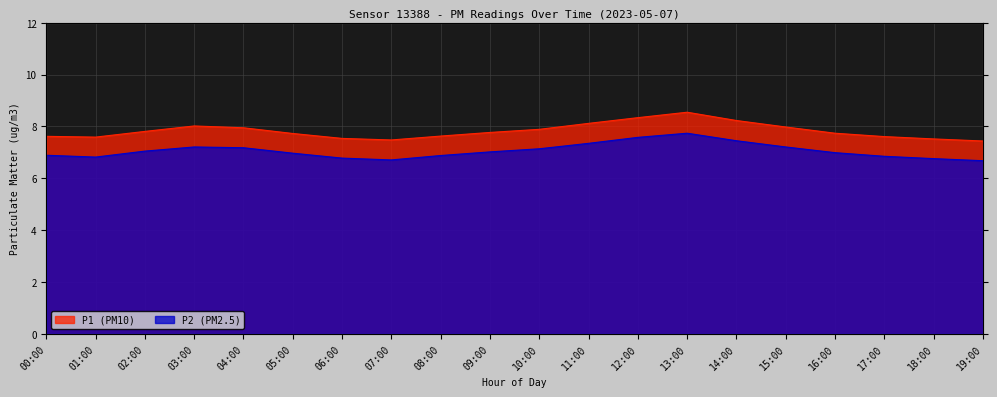

What is the label of the 12th point from the right?

08:00